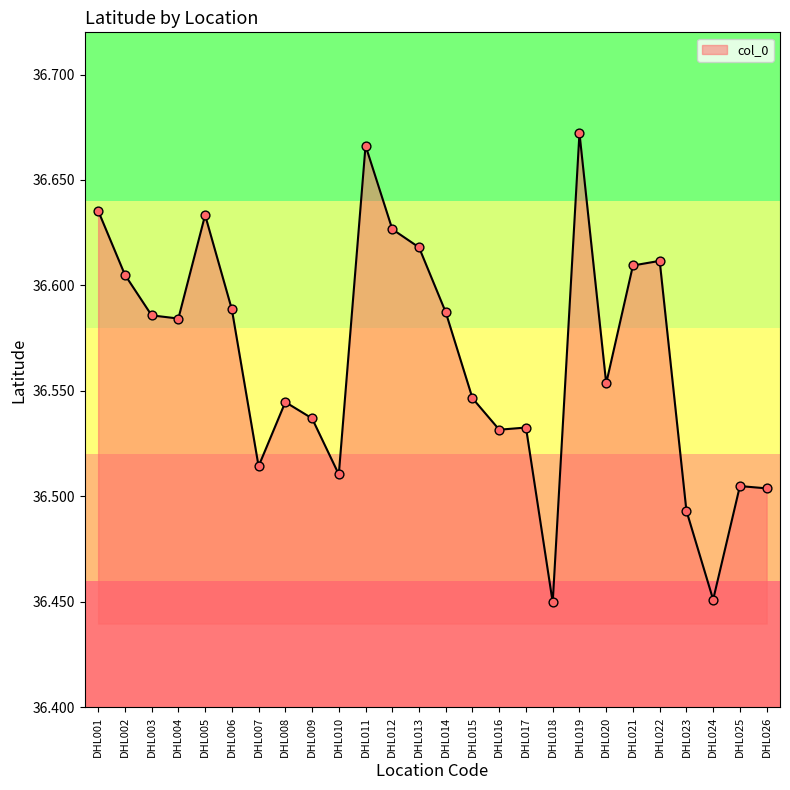

What is the change in value from DHL013 to DHL017?

-0.1